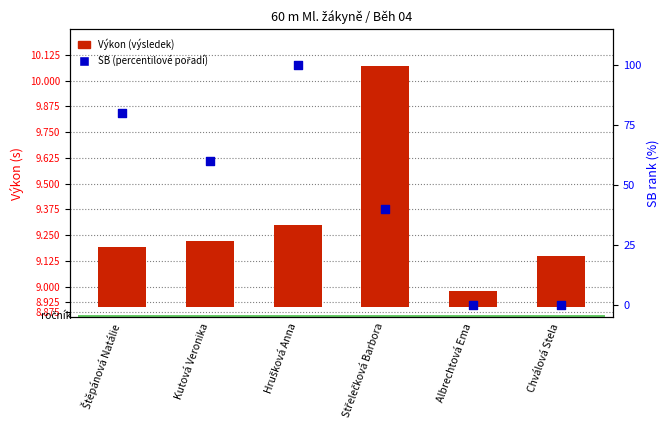

Is the value of SB (percentilové pořadí) at Kutová Veronika greater than the value of Výkon (výsledek) at Střelečková Barbora?

Yes